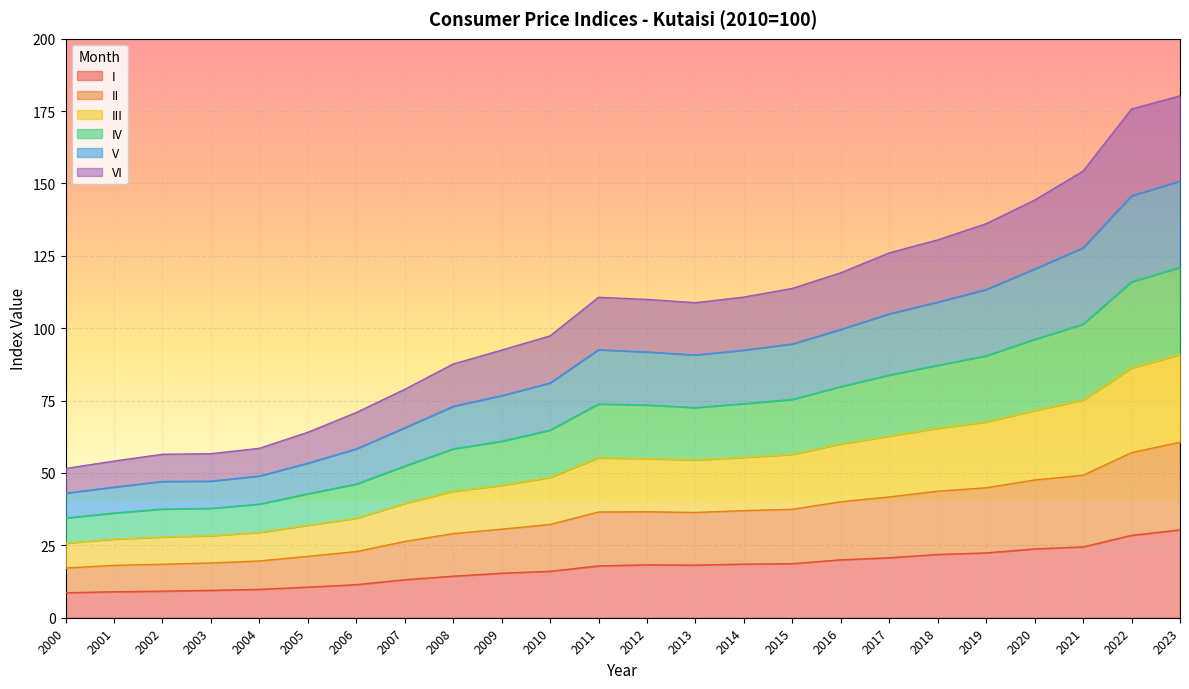

Rank the series by their maximum value, from lowest to highest.

I, II, VI, V, III, IV